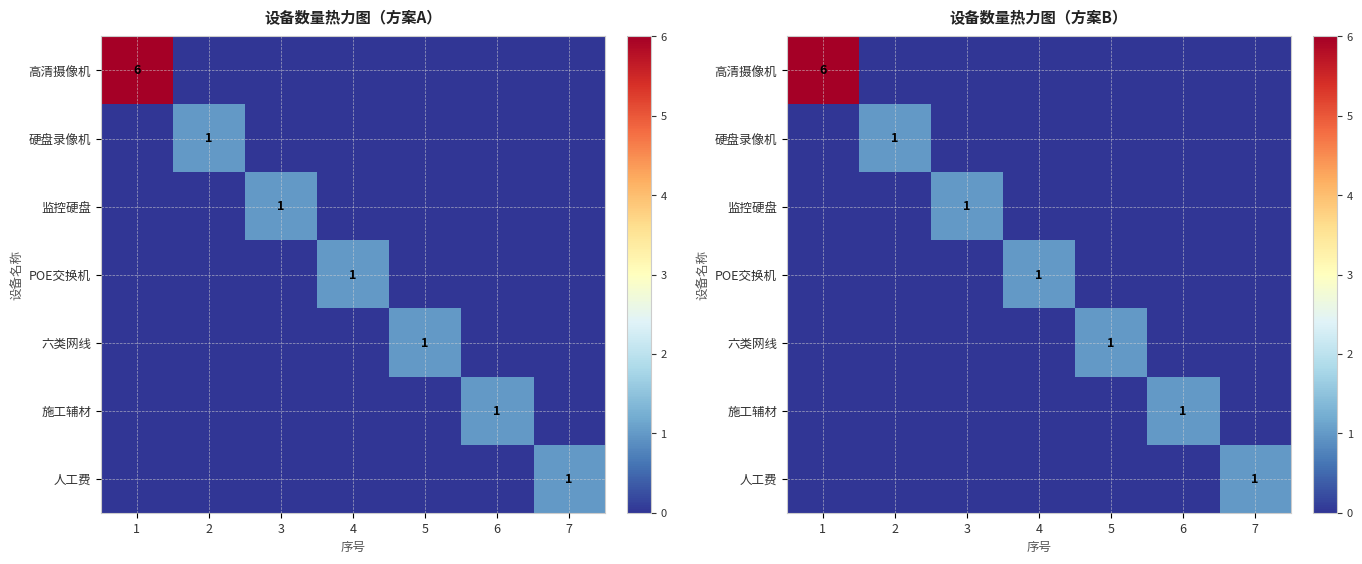

Which series has the largest total across all categories?

高清摄像机